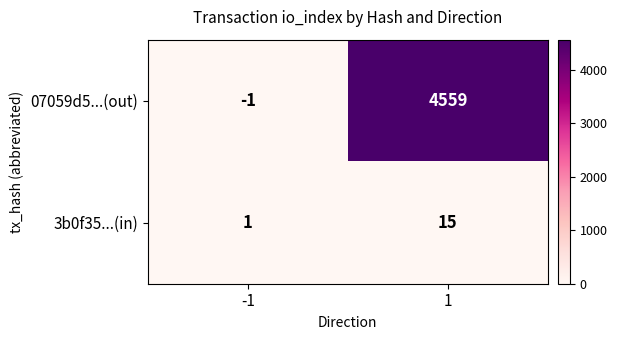

What is the sum of the 3b0f35...(in) values at -1 and 1?

16